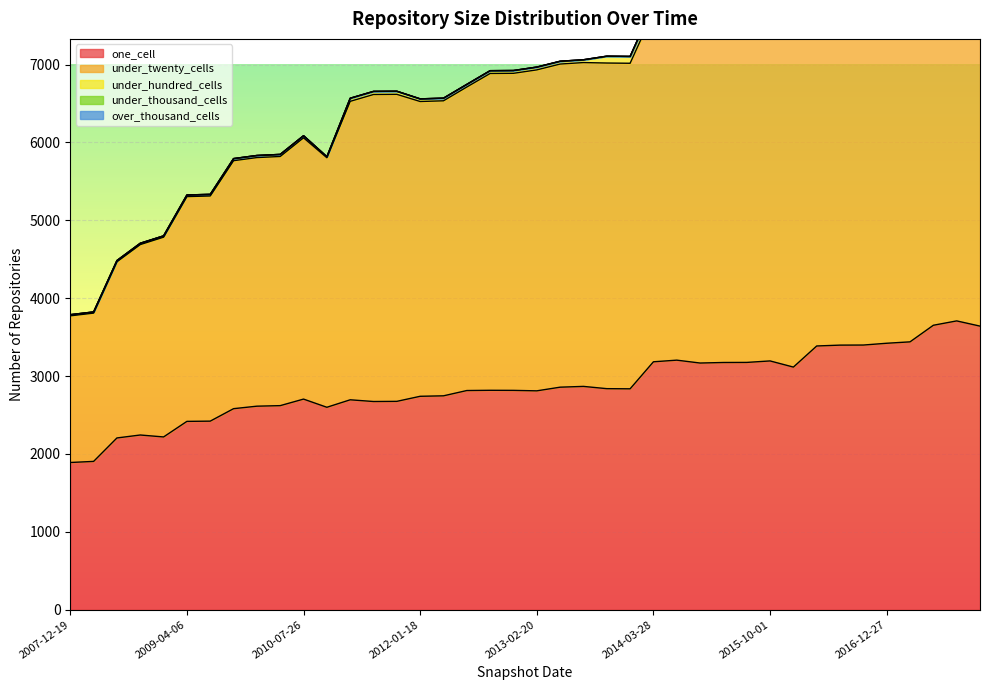

What is the difference between the maximum and minimum values in the one_cell series?

1818